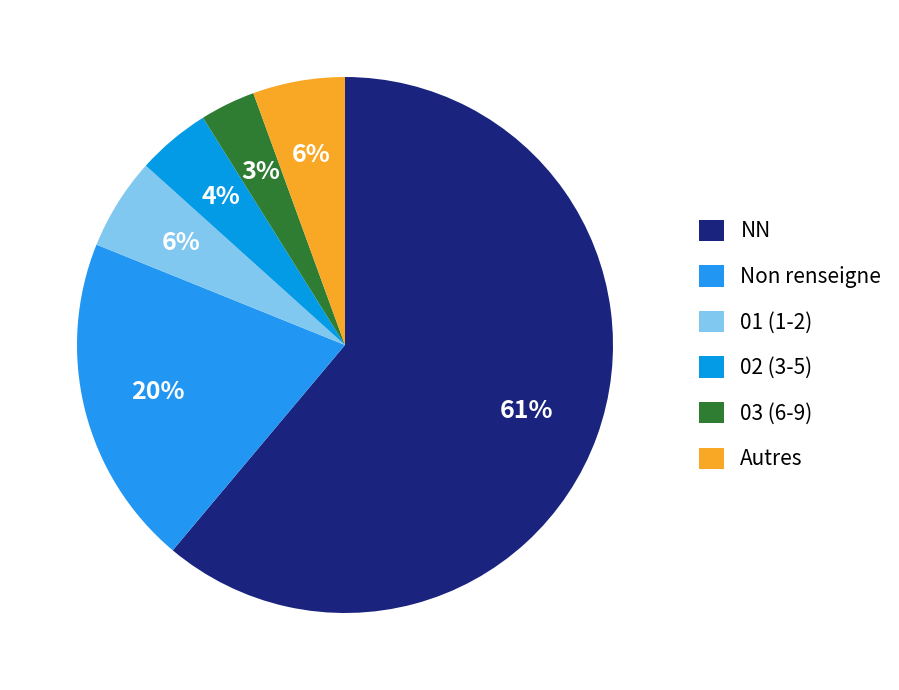

Count the number of slices in the pie.

6